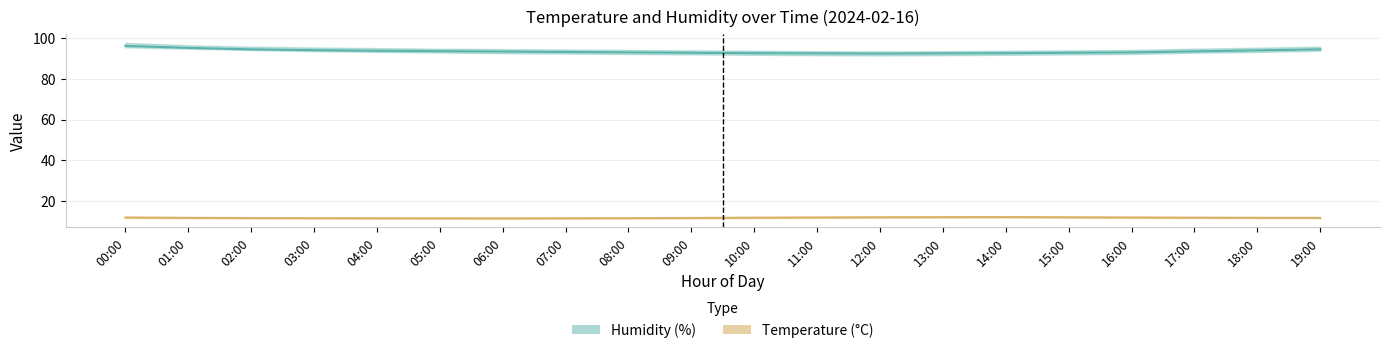

At which label is temperature_lower closest to 11?

06:00